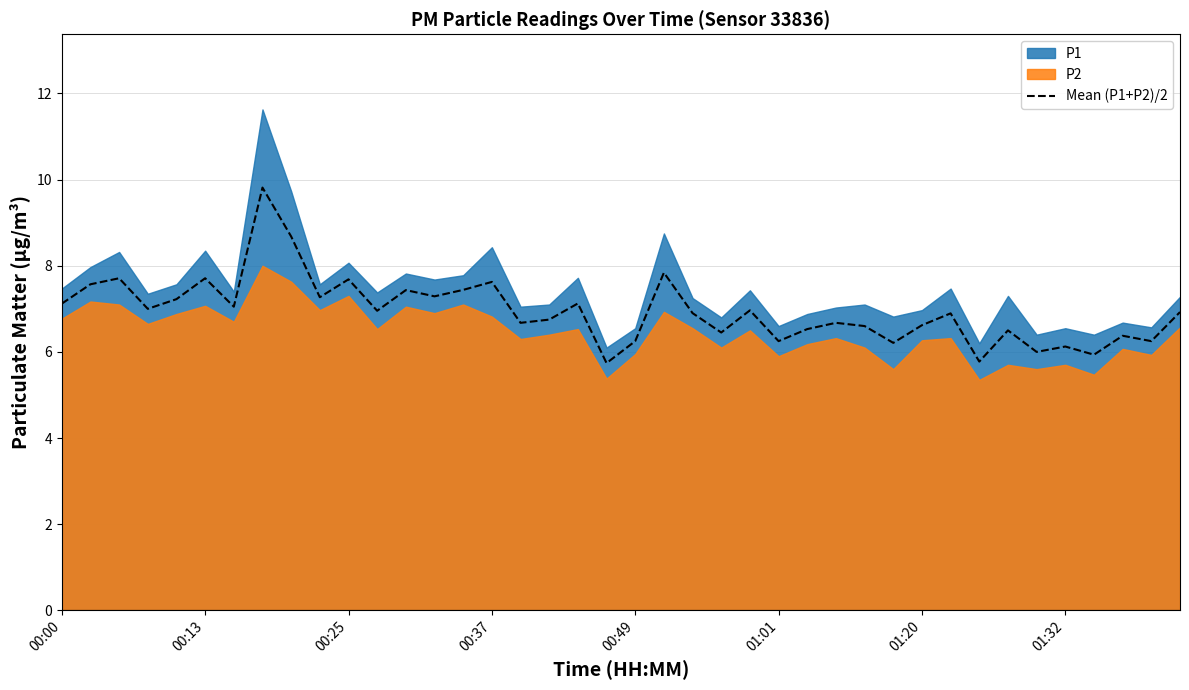

How many data points does each series have?

40